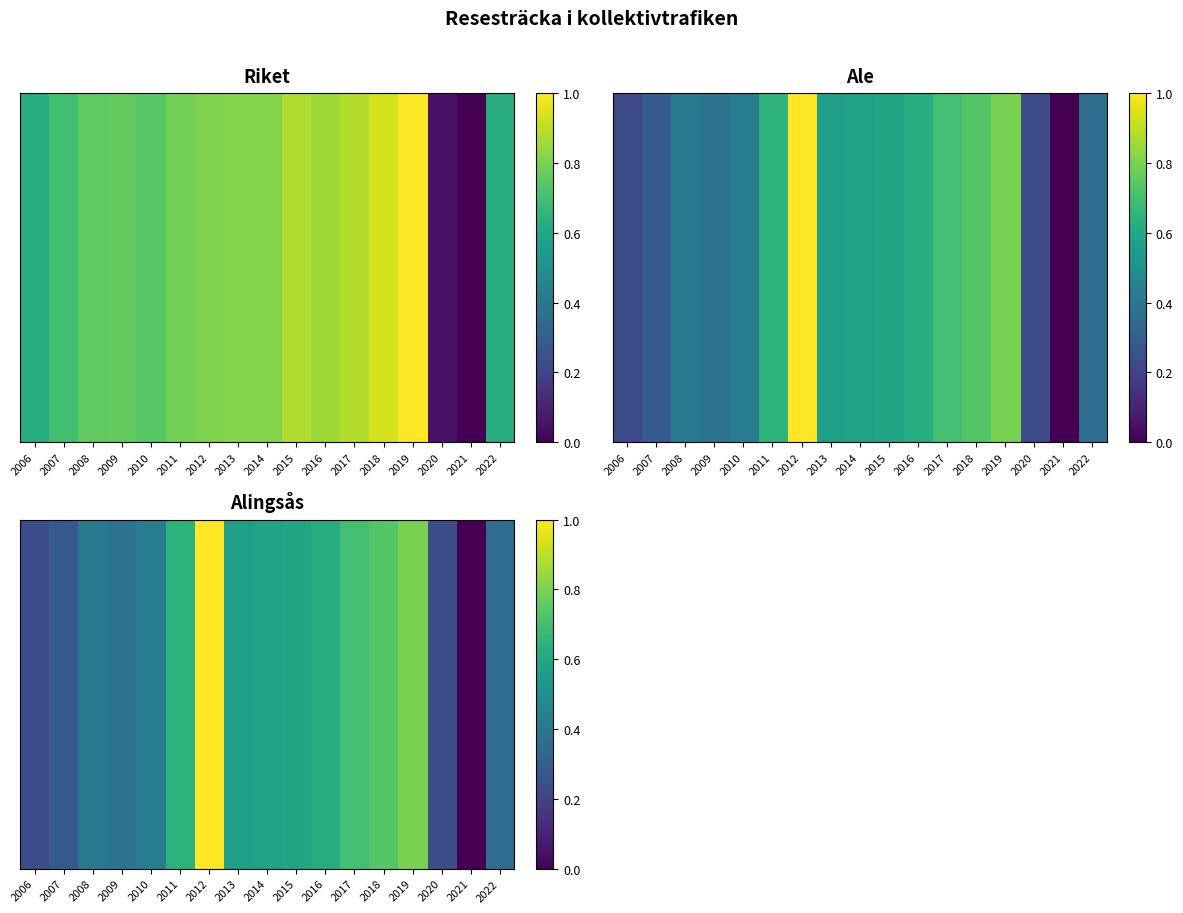

Reading left to right, list all the values displayed in this chart.

2006=0.2	2007=0.3	2008=0.4	2009=0.4	2010=0.4	2011=0.6	2012=1.0	2013=0.6	2014=0.6	2015=0.6	2016=0.6	2017=0.7	2018=0.7	2019=0.8	2020=0.2	2021=0.0	2022=0.4